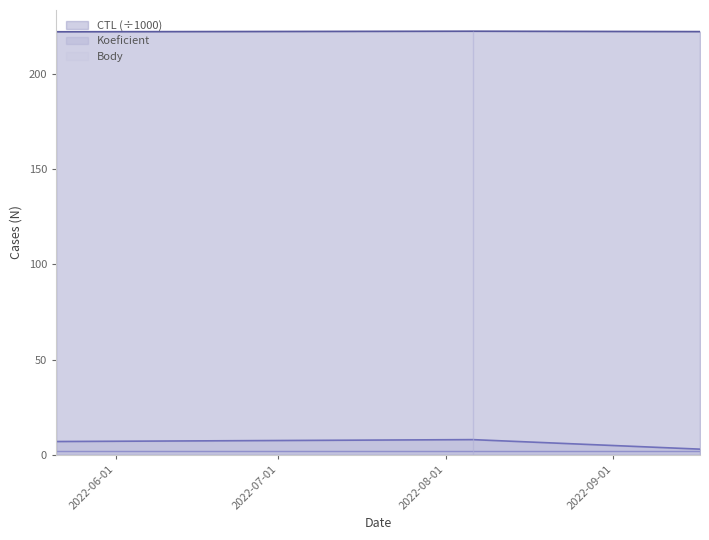

True or false: CTL and Koeficient cross at least once.

False